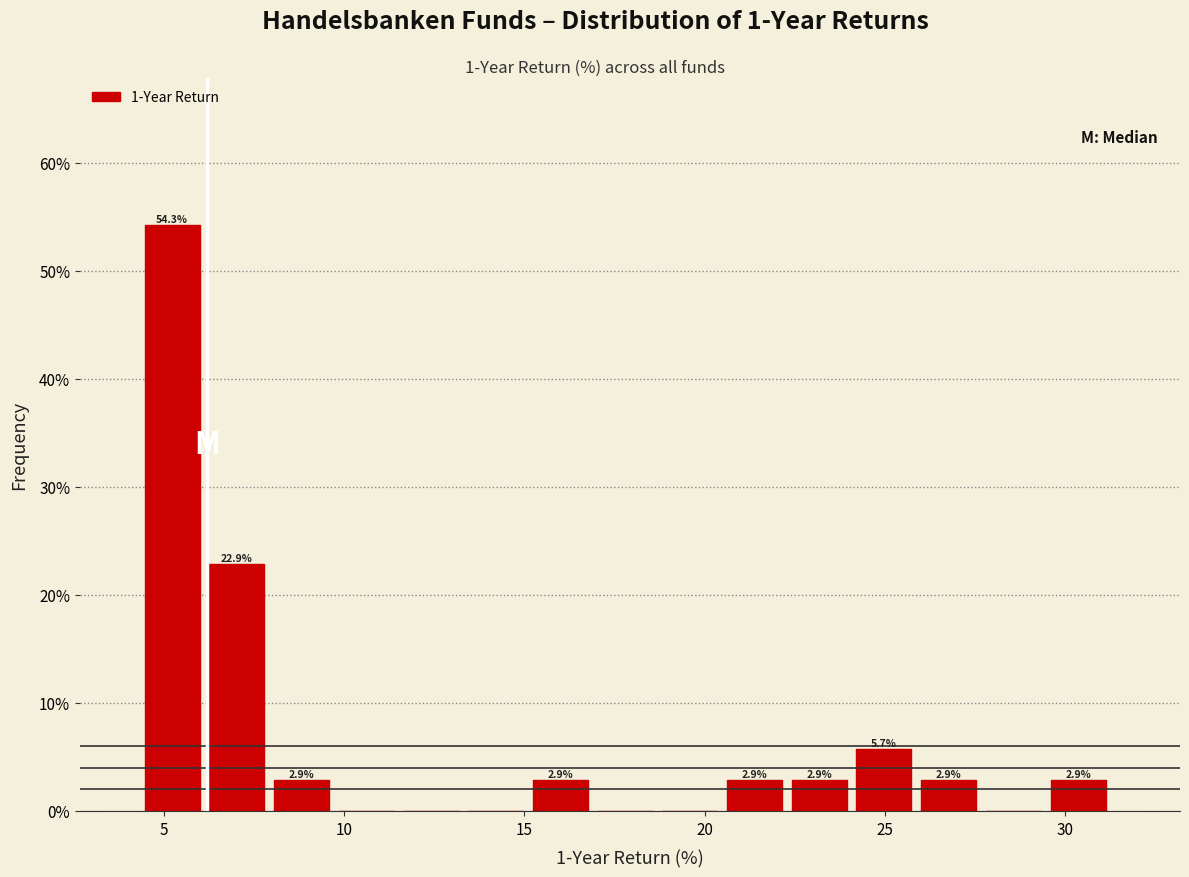

Read against the x-axis, roughly where is the centre of the tallest bar?

5.0